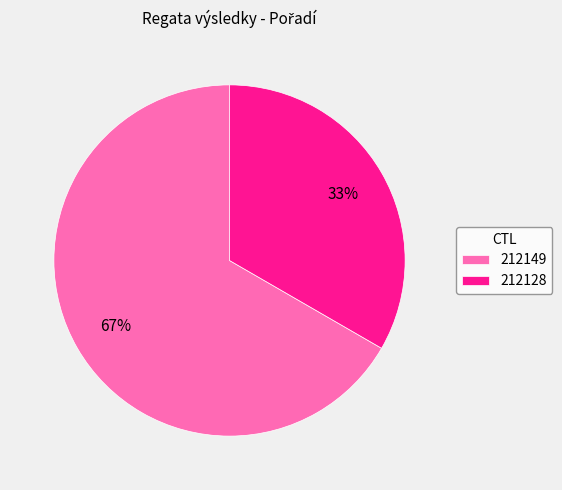

Approximately how many times larger is the value at 212128 compared to 212149?

0.5